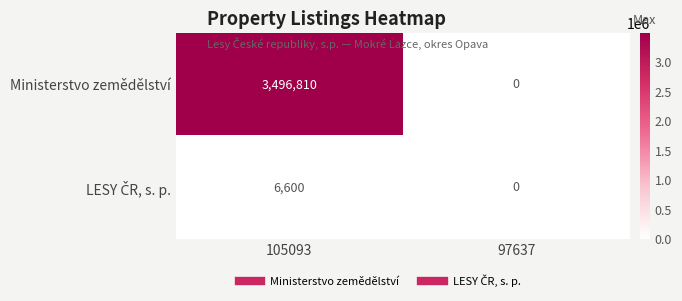

At which category does the chart reach its peak across all series?

105093